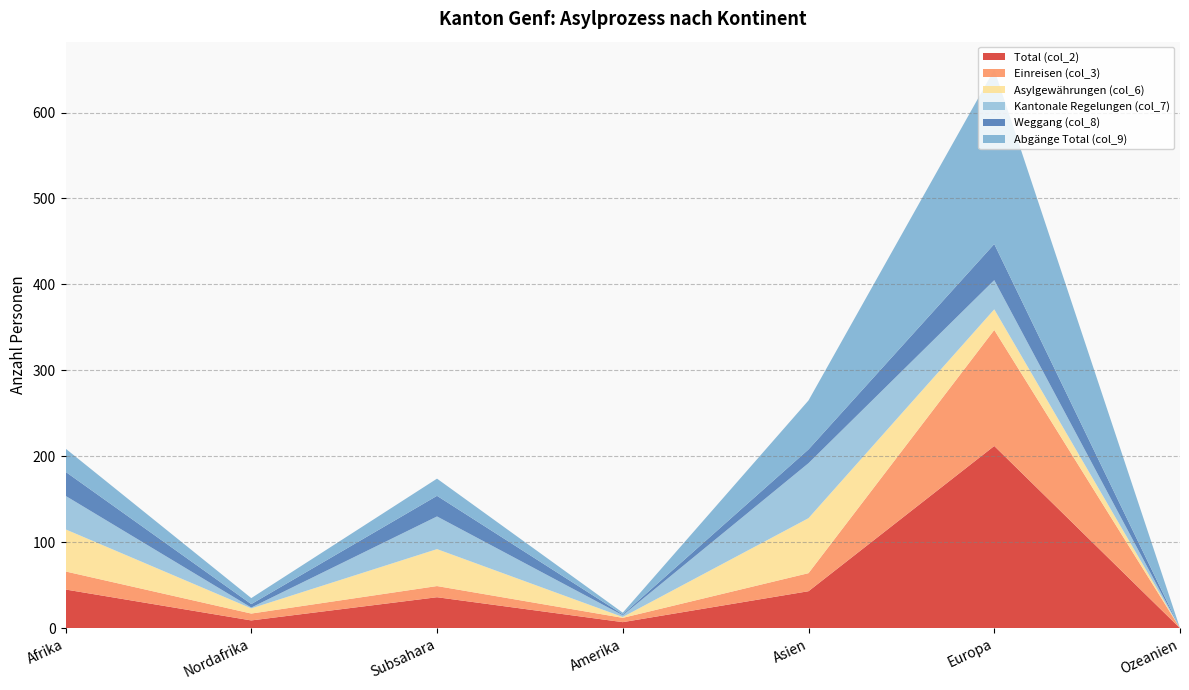

Reading left to right, what are all the values shown in this chart?

Total (col_2): Afrika=45	Nordafrika=9	Subsahara=36	Amerika=7	Asien=43	Europa=212	Ozeanien=0
Einreisen (col_3): Afrika=21	Nordafrika=8	Subsahara=13	Amerika=5	Asien=21	Europa=135	Ozeanien=0
Asylgewährungen (col_6): Afrika=49	Nordafrika=6	Subsahara=43	Amerika=1	Asien=64	Europa=24	Ozeanien=0
Kantonale Regelungen (col_7): Afrika=39	Nordafrika=1	Subsahara=38	Amerika=2	Asien=64	Europa=34	Ozeanien=0
Weggang (col_8): Afrika=28	Nordafrika=4	Subsahara=24	Amerika=1	Asien=16	Europa=42	Ozeanien=0
Abgänge Total (col_9): Afrika=27	Nordafrika=7	Subsahara=20	Amerika=2	Asien=57	Europa=203	Ozeanien=0